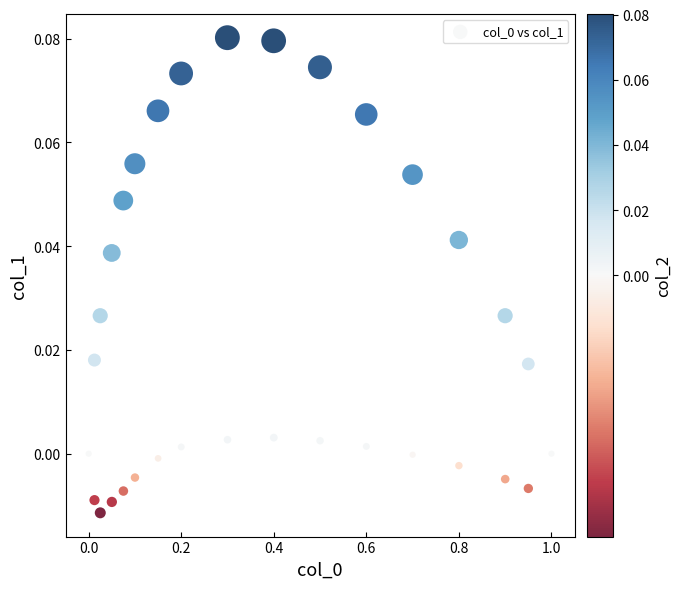

What is the range of X values (max minus min)?

1.0